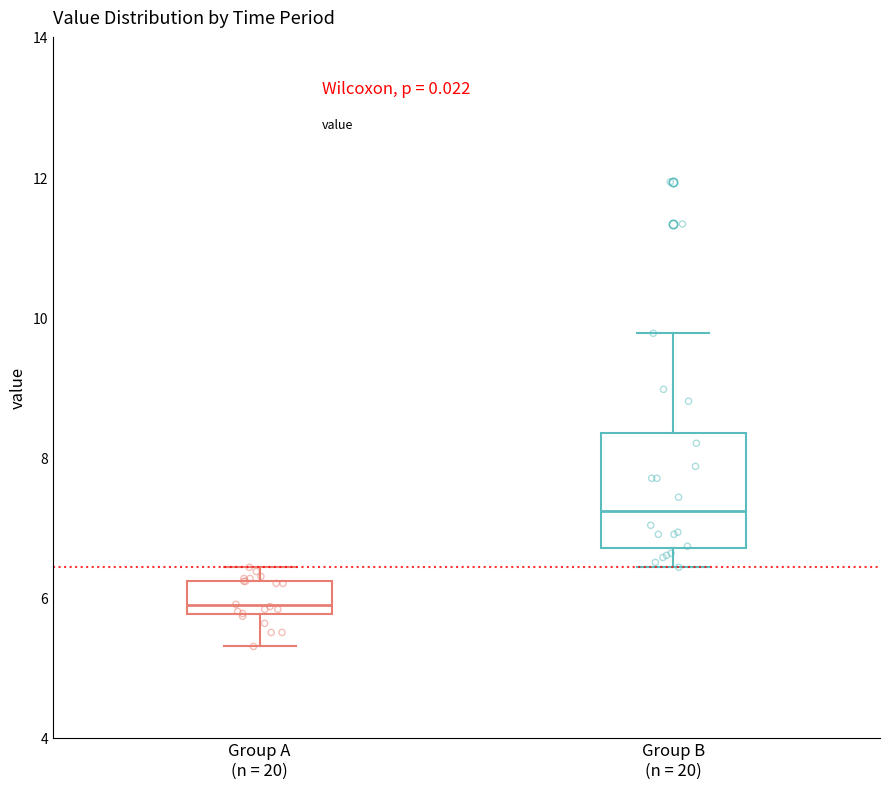

Where is the upper edge of the box for Group B (n = 20) on the y-axis? The values are not printed on the chart, so give them approximately, as read against the axis.

8.4